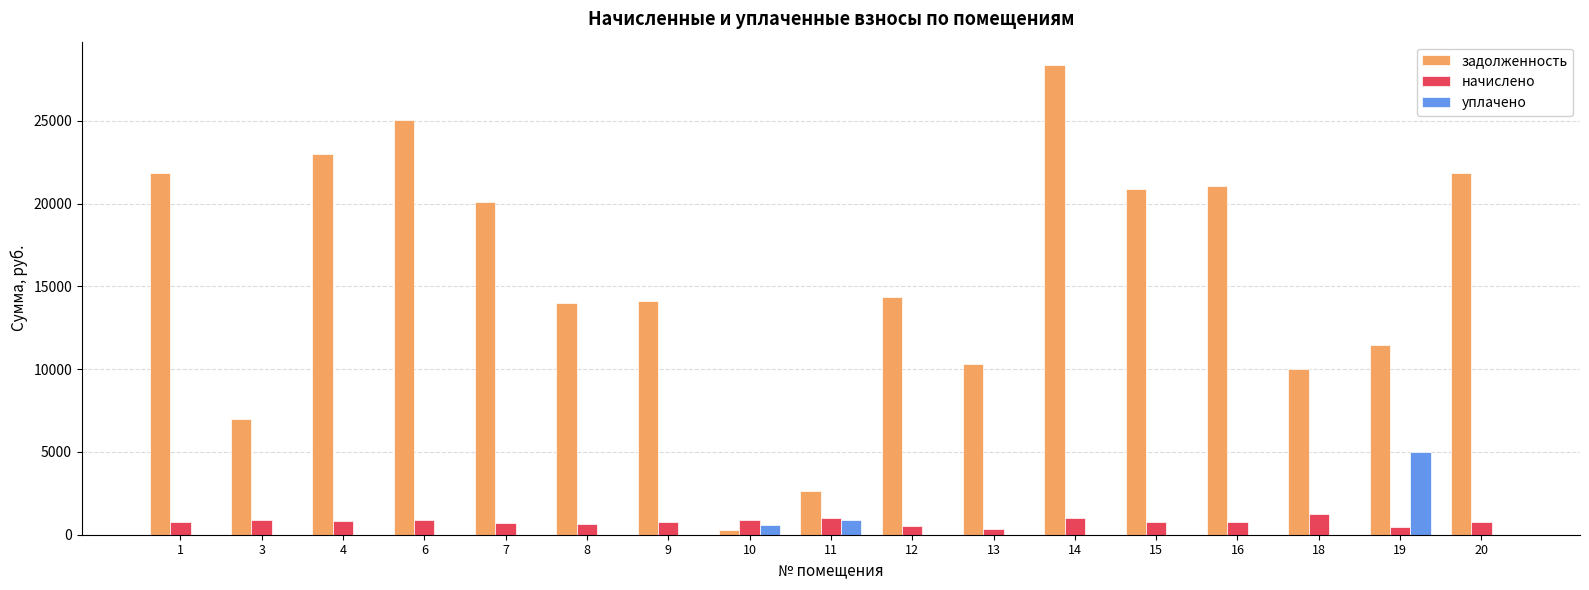

True or false: задолженность has a value of 7682.8 at 4.

False